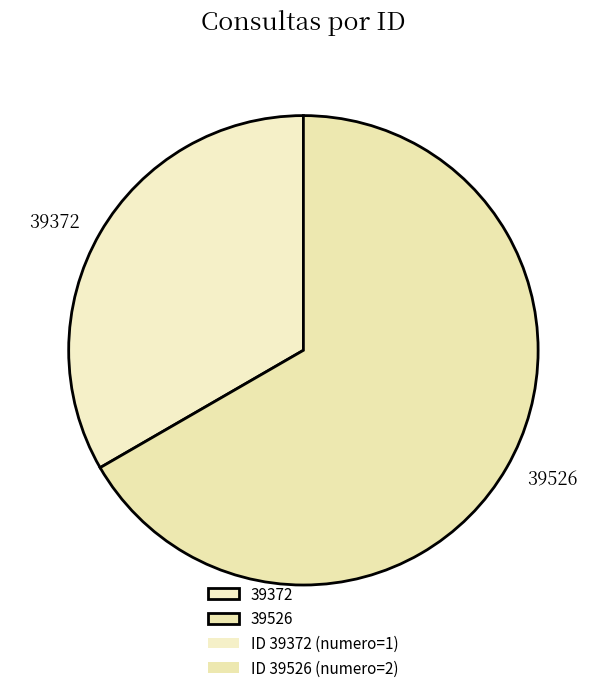

Is the sum of 39526 and 39372 greater than half?

Yes